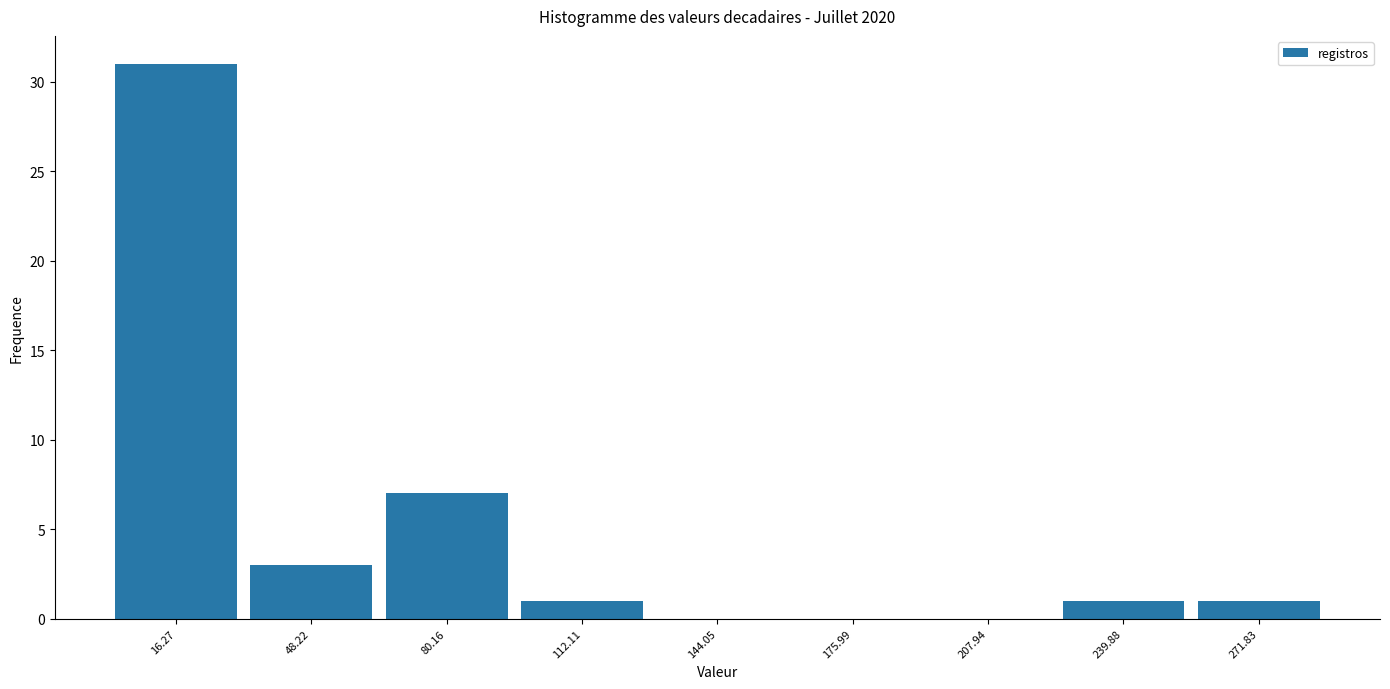

Reading left to right, list every bar in this chart as the range it spans on the x-axis followed by its height. Neither the bar edges nor the heights are printed on the chart, so give them approximately, as read against the axes.

0 to 30: 31
30 to 65: 3
65 to 95: 7
95 to 130: 1
130 to 160: 0
160 to 190: 0
190 to 225: 0
225 to 255: 1
255 to 290: 1